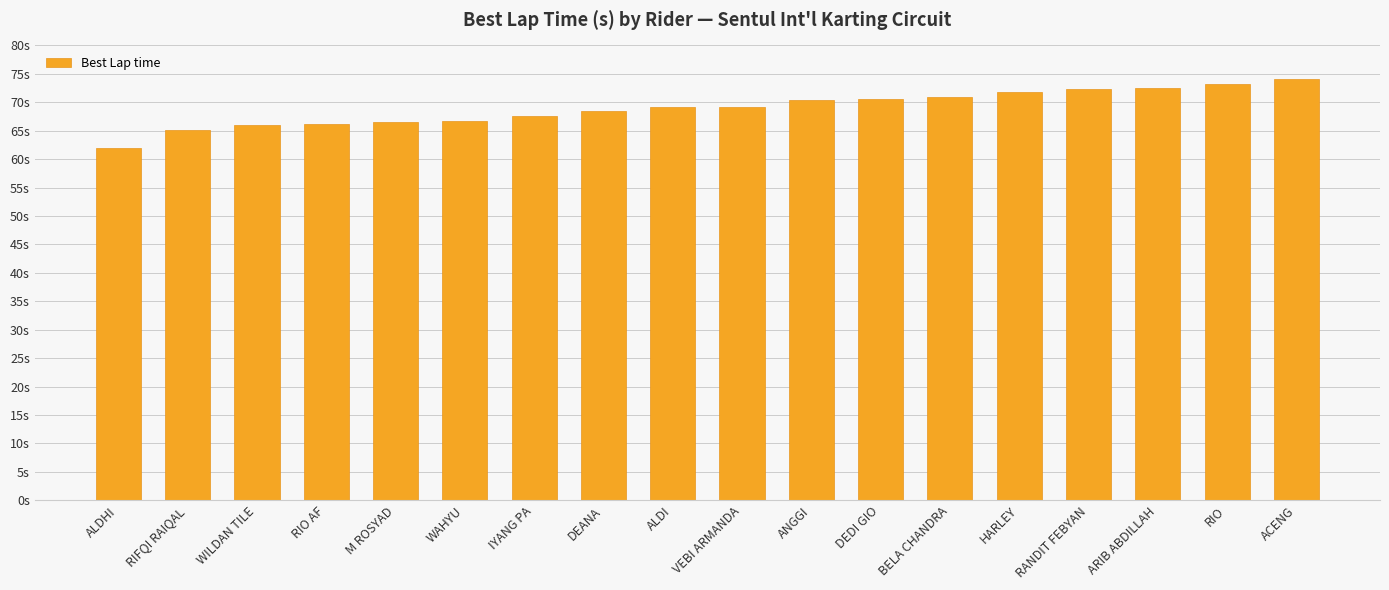

The value at VEBI ARMANDA is 69.3. True or false?

True